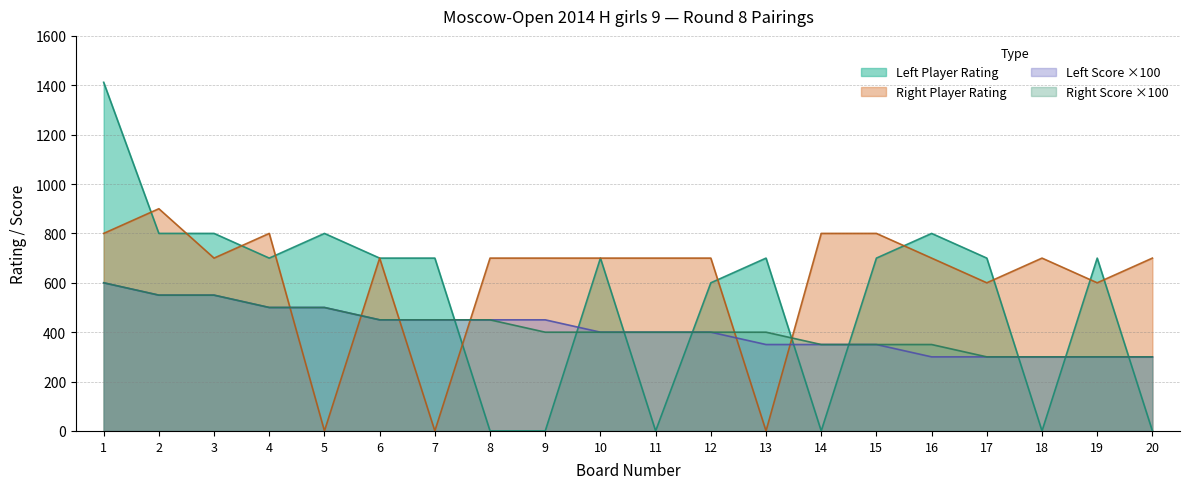

What is the maximum value shown in the chart?

1412